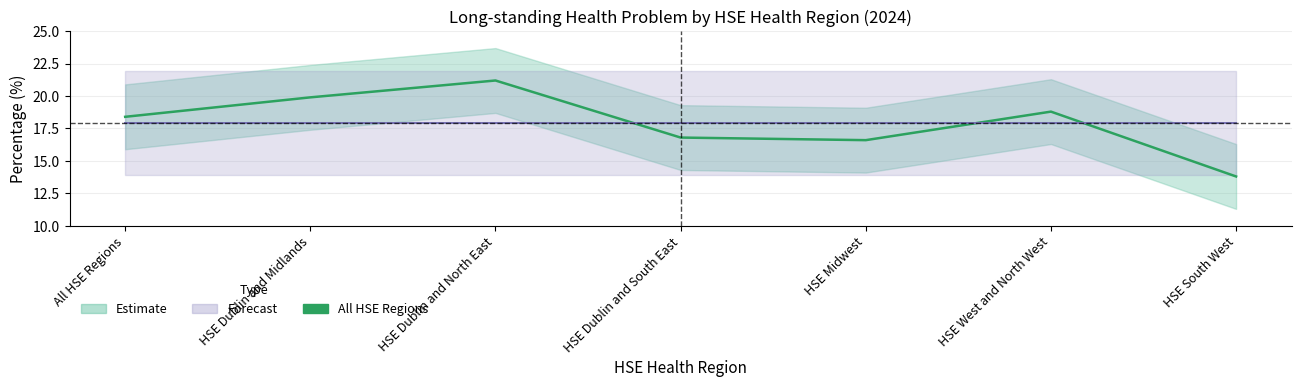

Which series has the largest total across all categories?

All HSE Regions